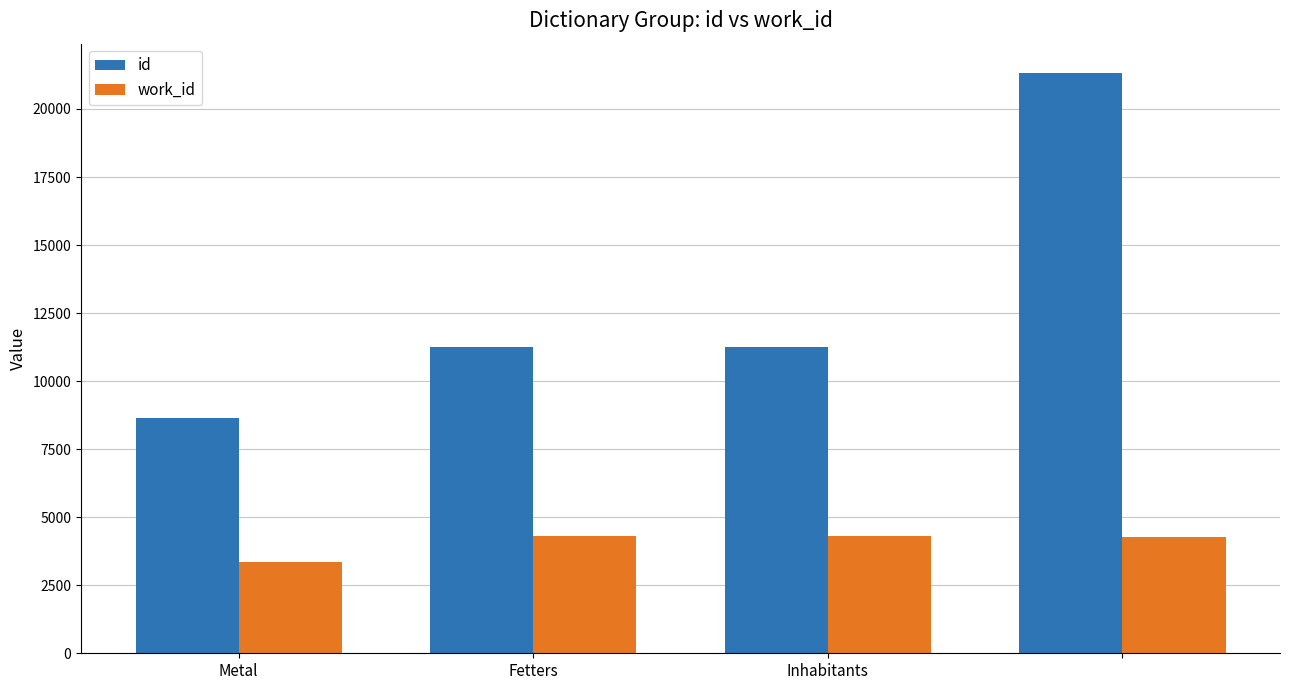

What is the difference between the second highest and minimum values in the work_id series?

953